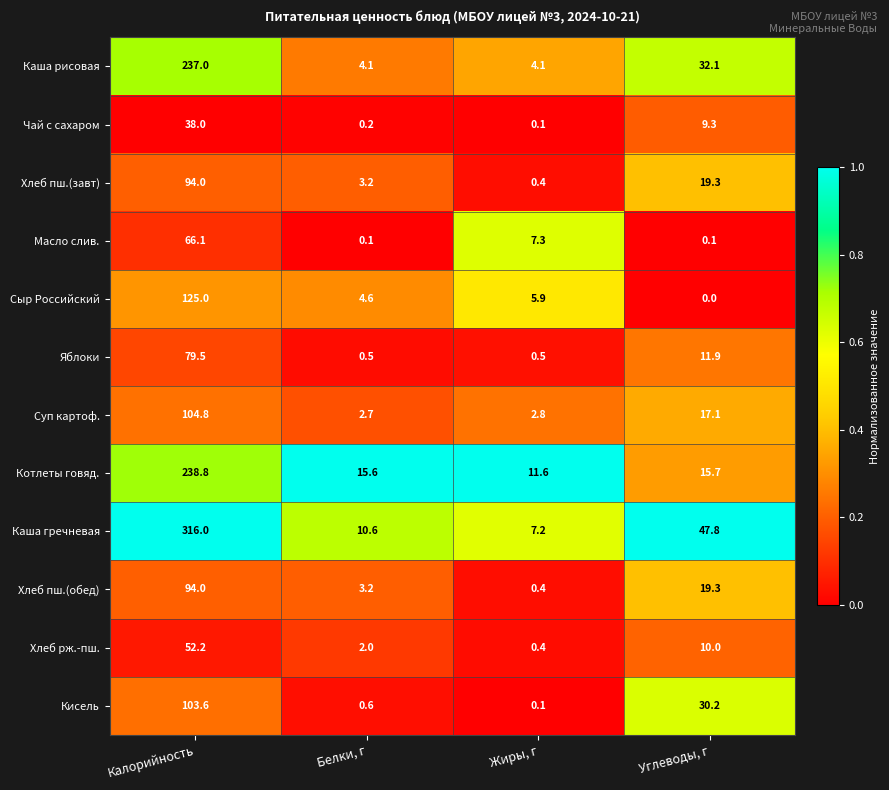

True or false: Сыр Российский has a value of 125.0 at Калорийность.

True